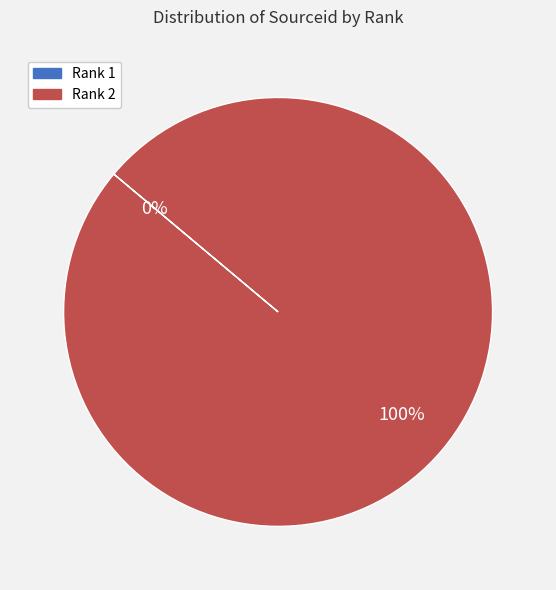

To the nearest percent, what percentage of the pie is Rank 2?

100%